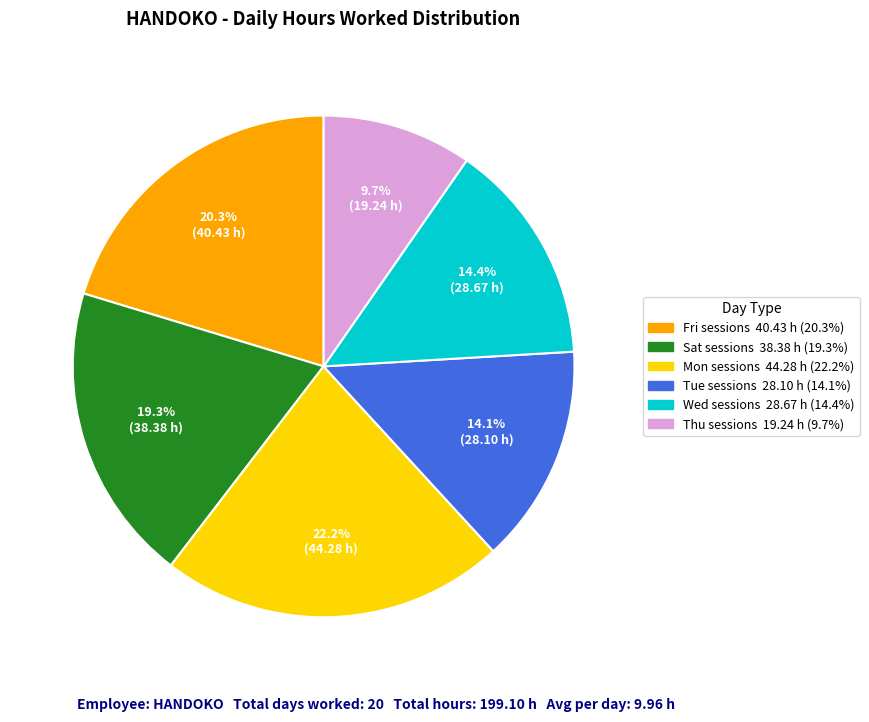

Is there a majority slice in this chart?

No